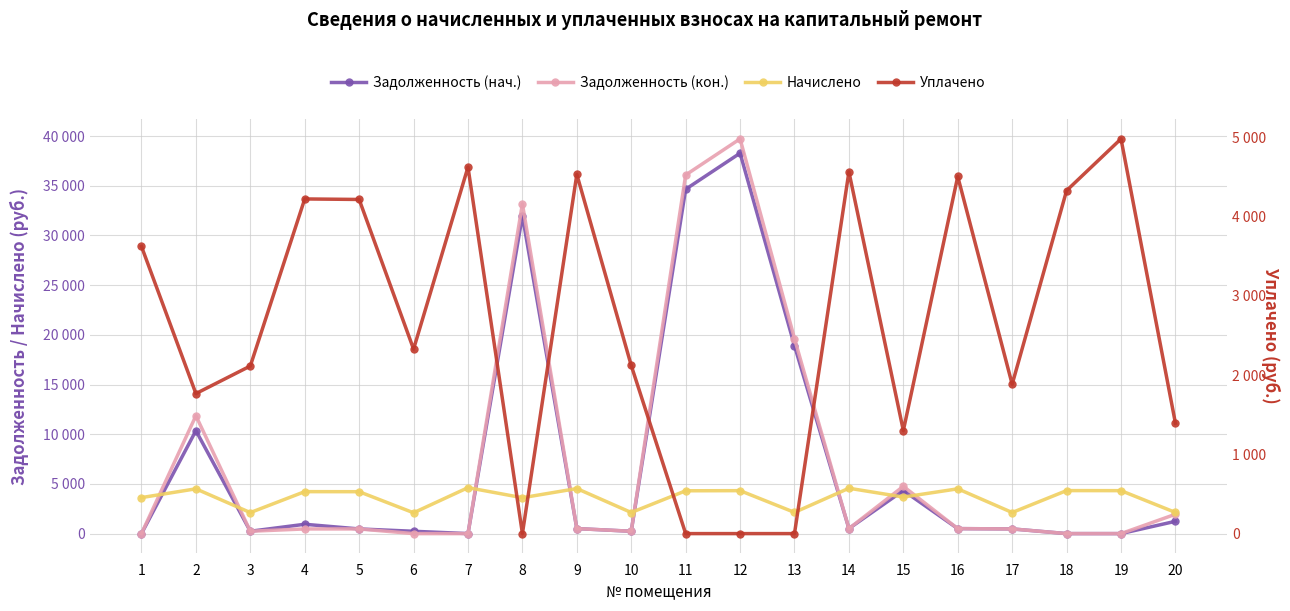

How many interior local peaks does the Начислено series have?

8